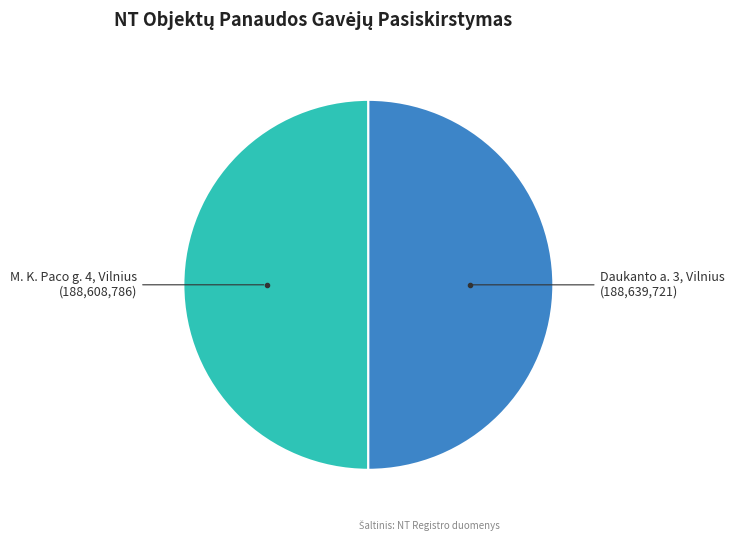

How many segments does this pie chart have?

2